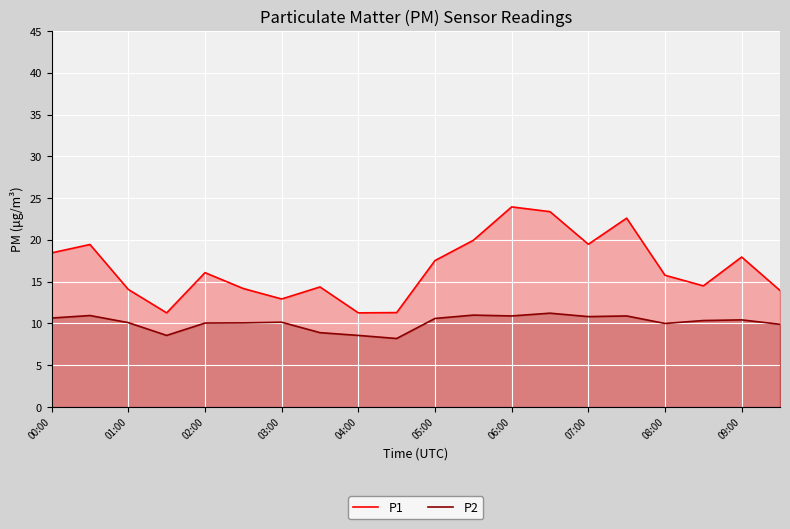

True or false: P2 and P1 cross at least once.

False